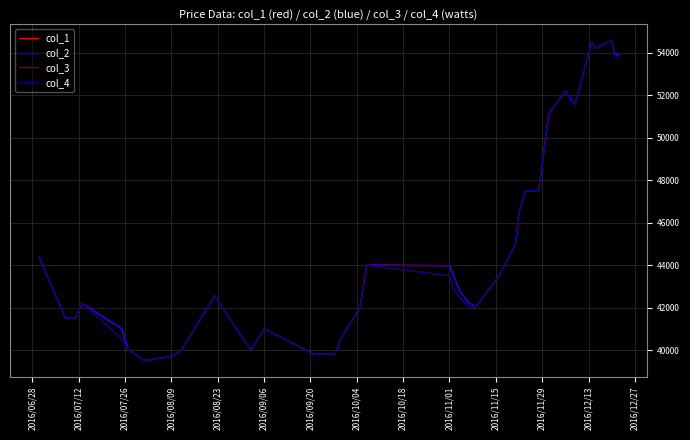

At how many categories does at least one series exceed 48039?

9